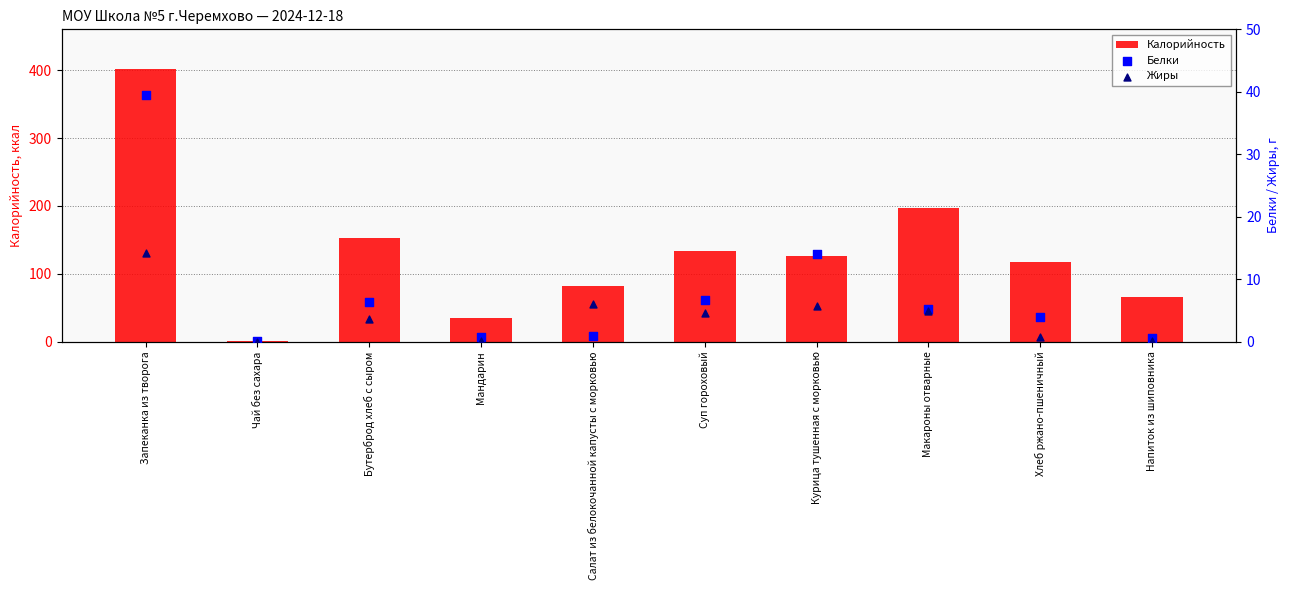

Which series has the largest Y range (max minus min)?

Калорийность